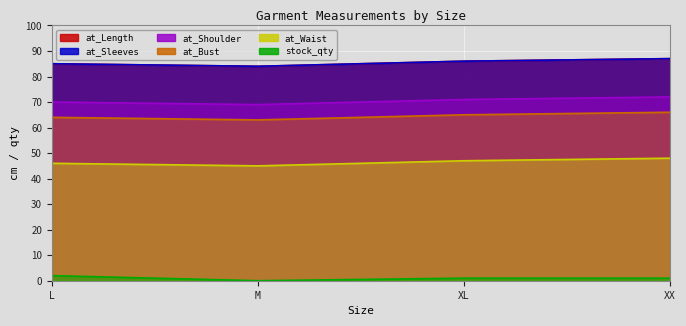

True or false: at_Waist and at_Shoulder cross at least once.

False